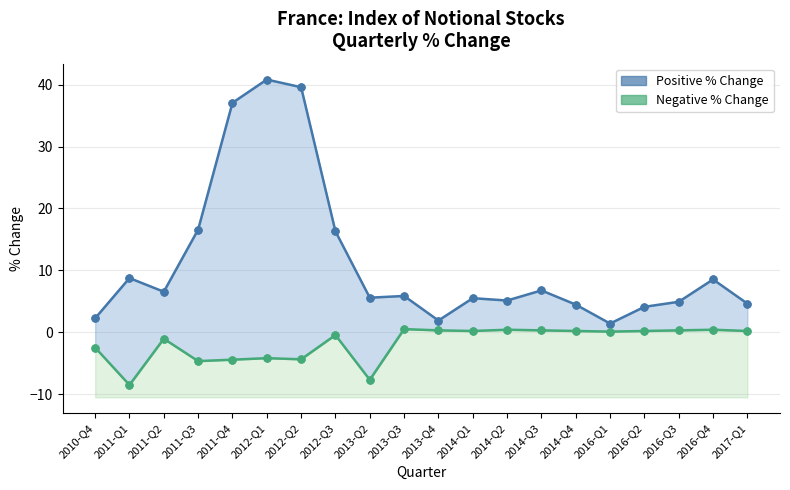

The Positive % Change series shows 6.2 at 2017-Q1. True or false?

False